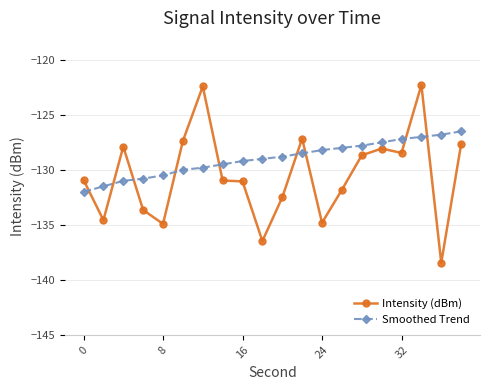

What is the value of the Intensity (dBm) point at the 15th from the left?

-128.7